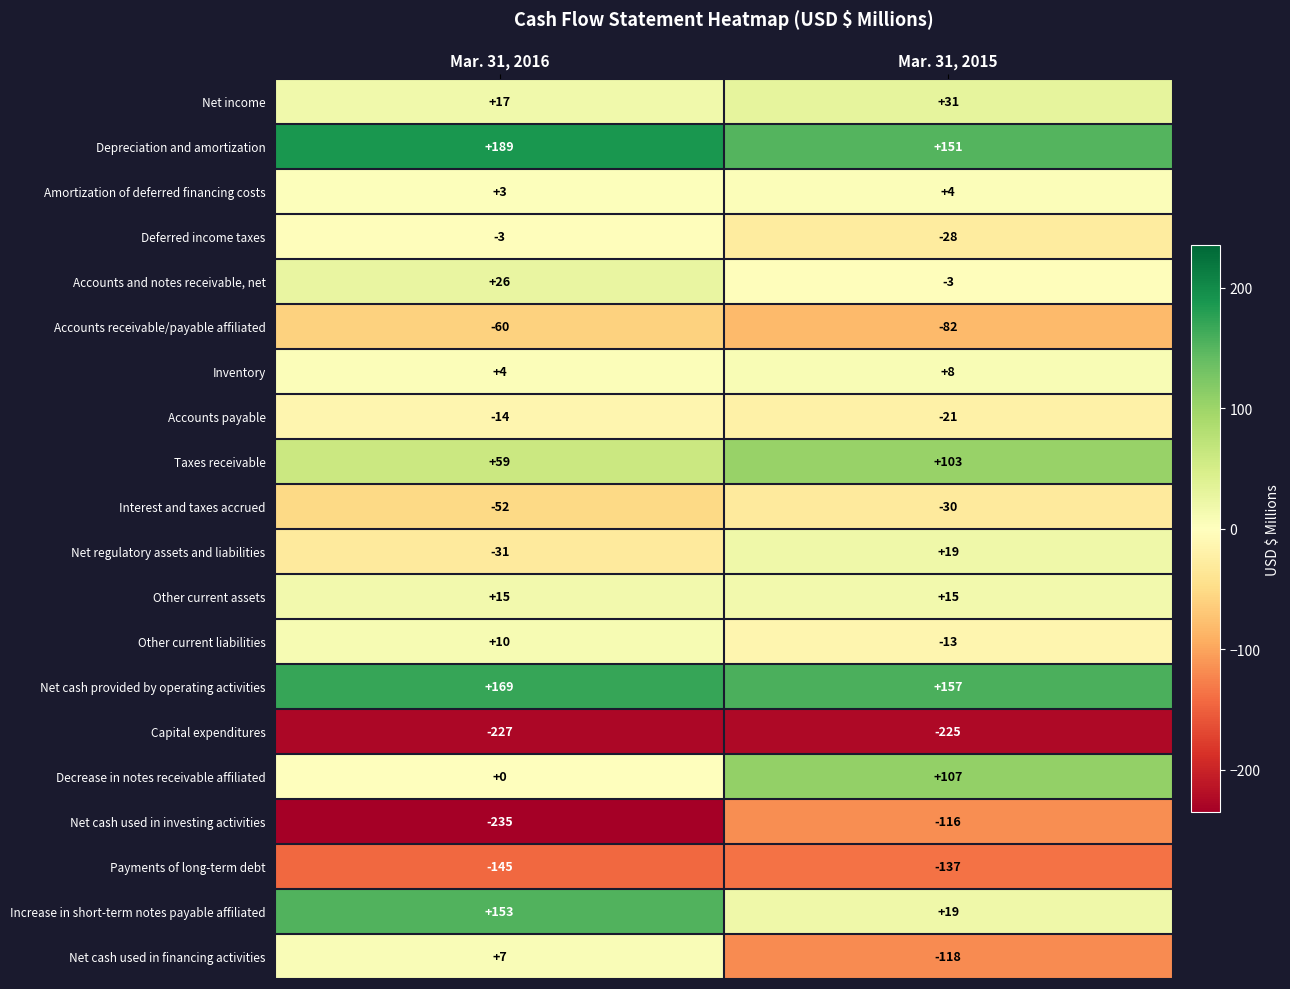

True or false: Net cash used in financing activities has a value of 7 at Mar. 31, 2016.

True